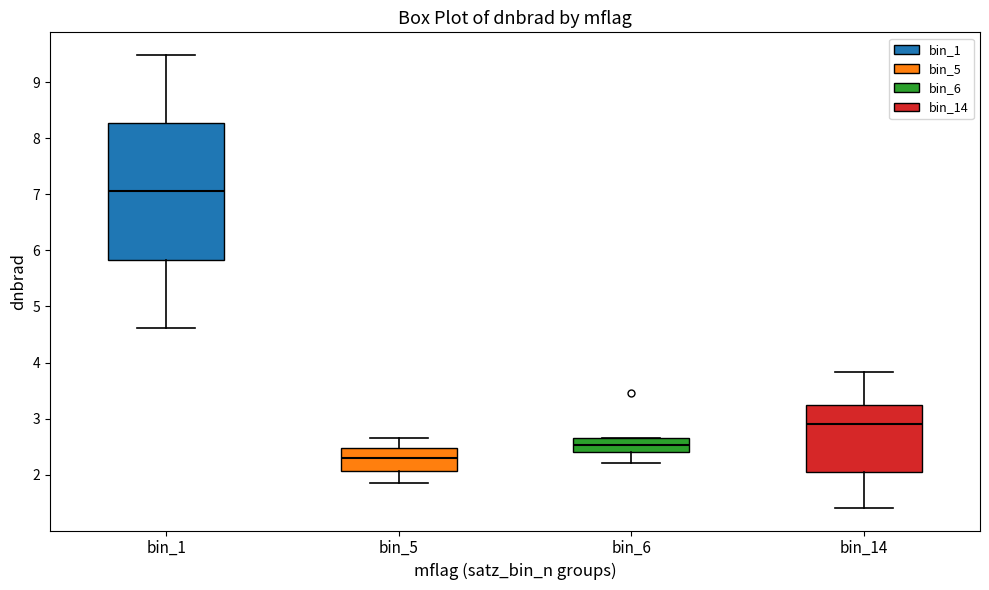

Comparing the boxes themselves (not the whiskers), which one is the tallest?

bin_1